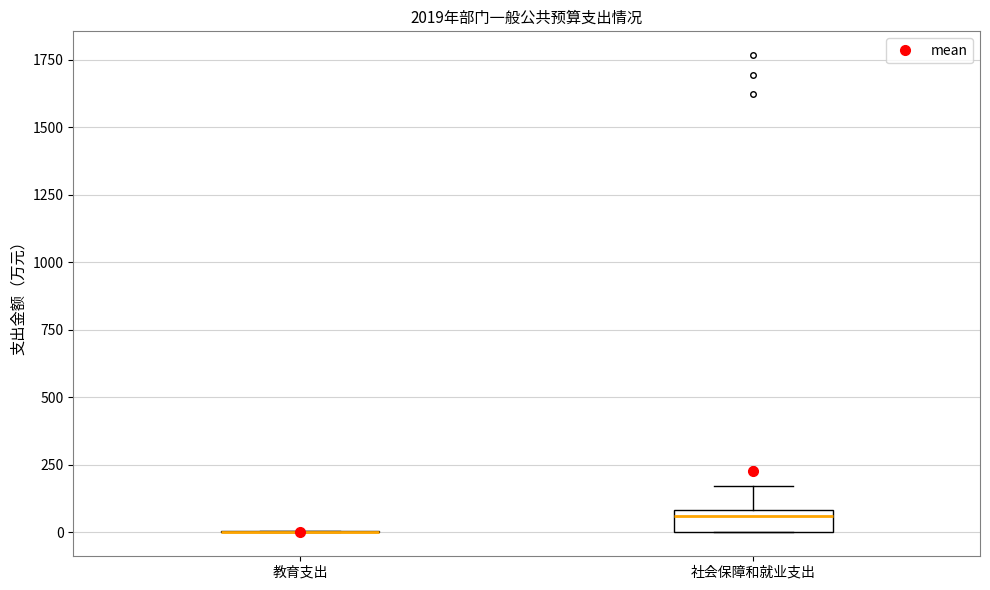

Comparing the boxes themselves (not the whiskers), which one is the tallest?

社会保障和就业支出